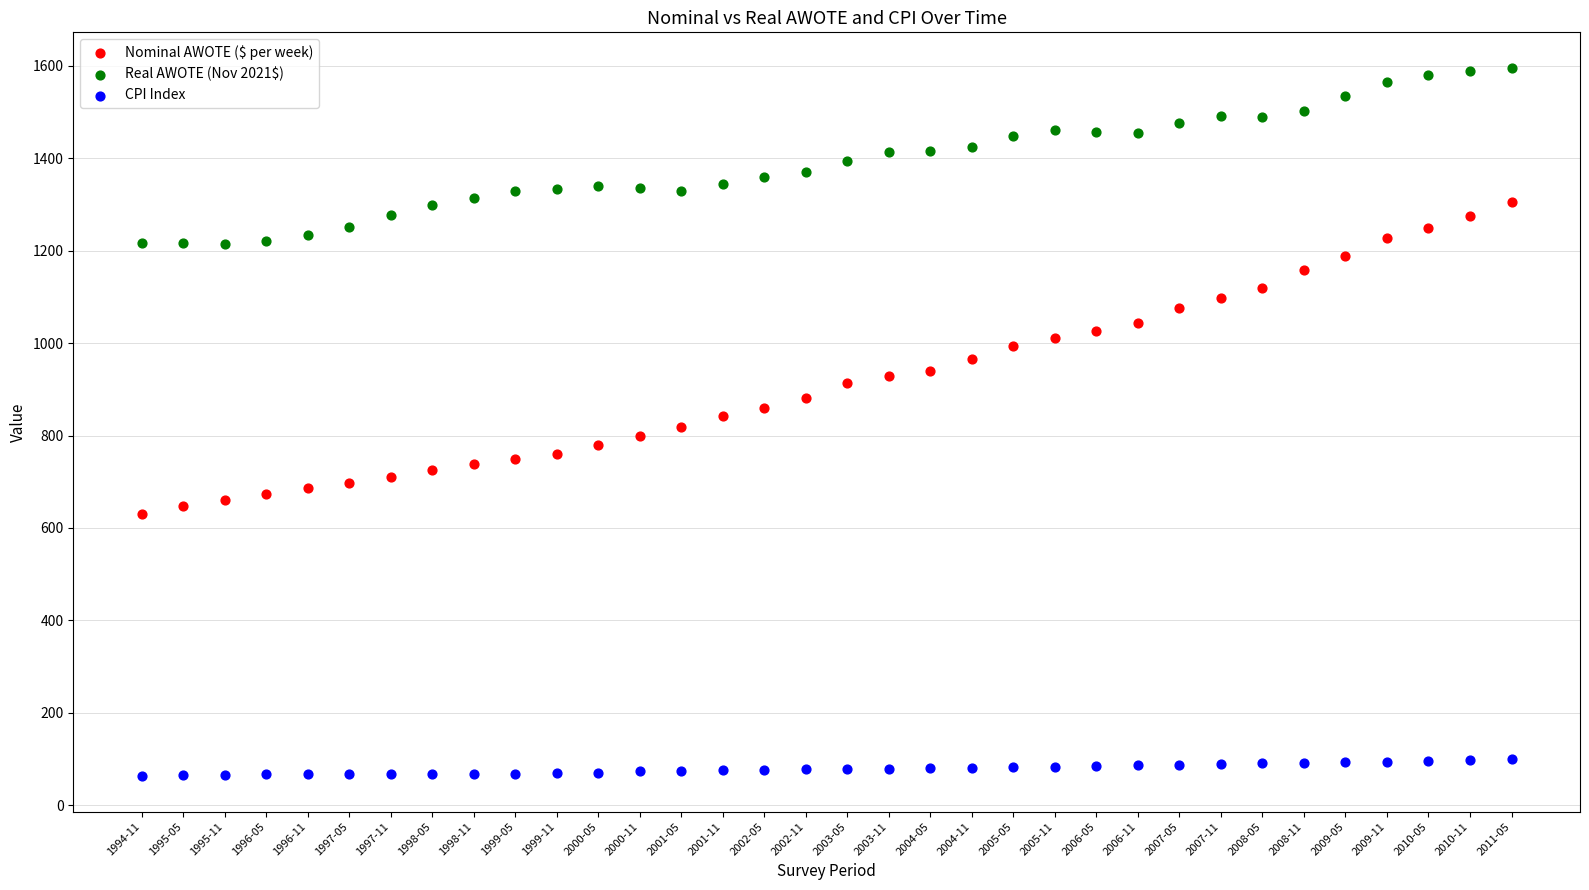

What are all the series names shown in the legend?

Nominal AWOTE ($ per week), Real AWOTE (Nov 2021$), CPI Index